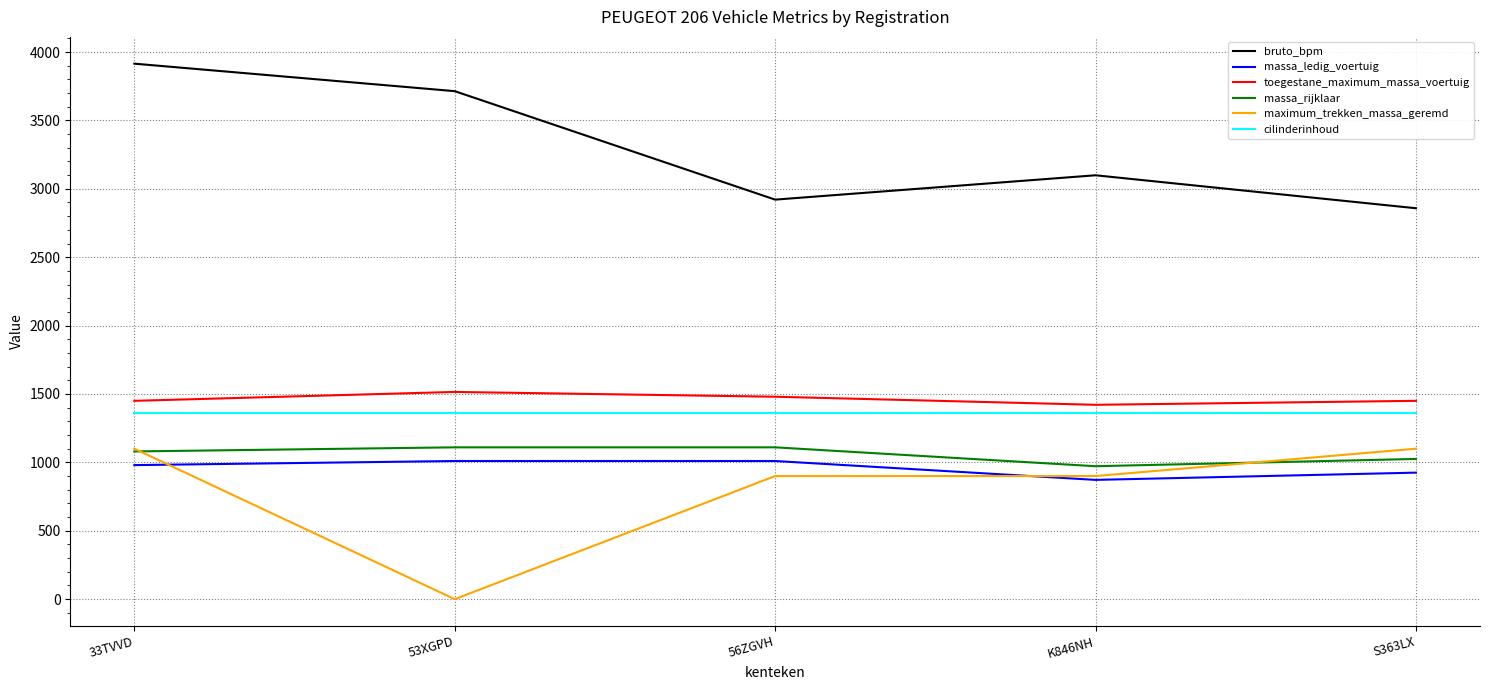

How many interior local peaks does the bruto_bpm series have?

1